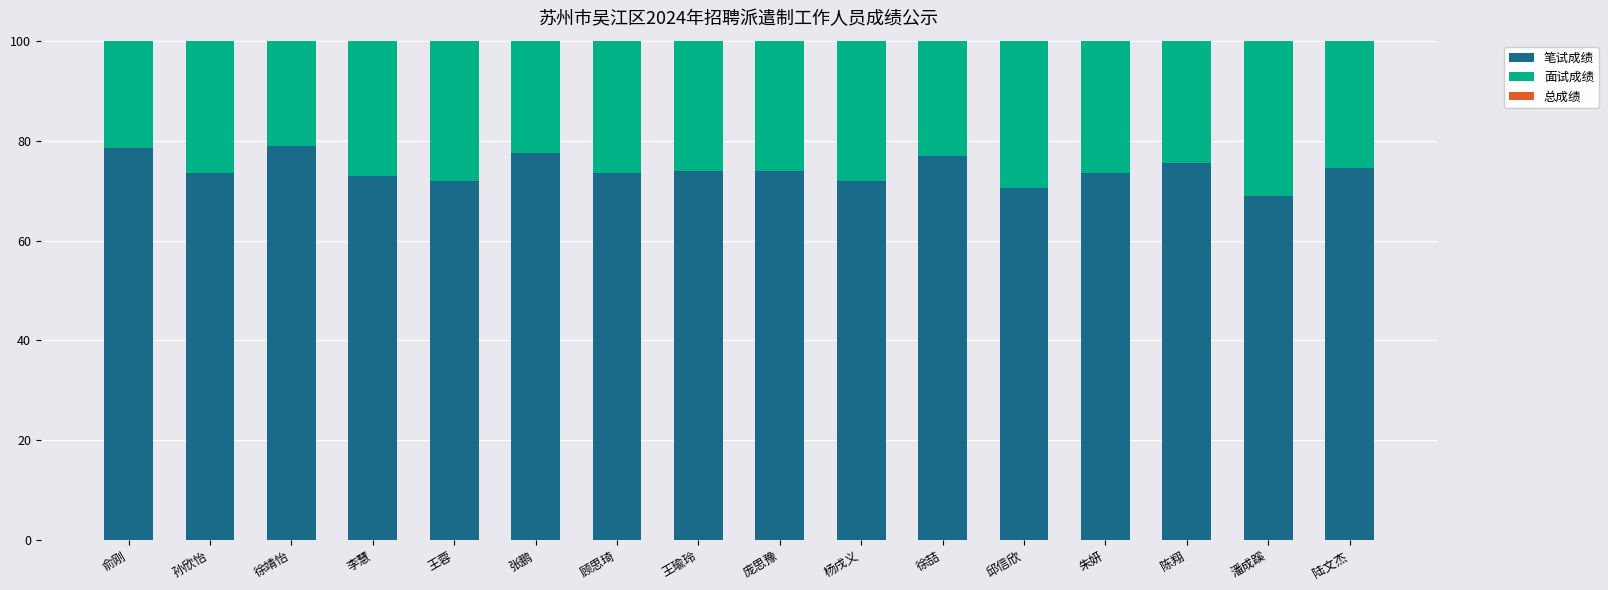

Is it true that 总成绩 equals 43.4 at 陈翔?

False